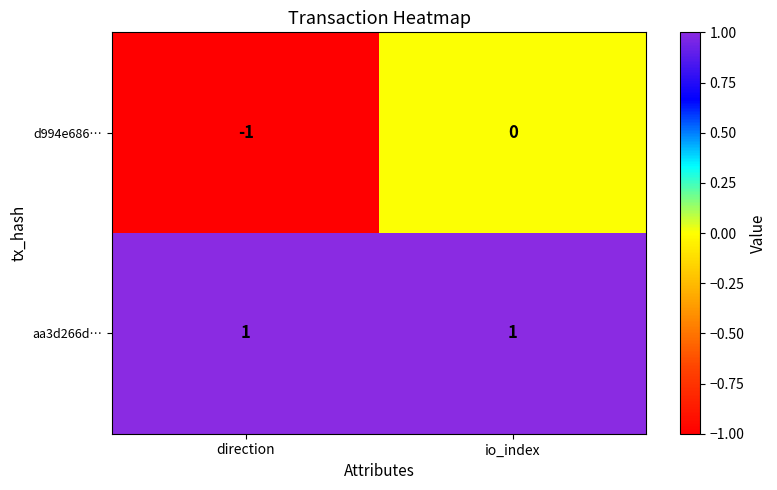

Between direction and io_index, which series saw the biggest shift?

d994e686…